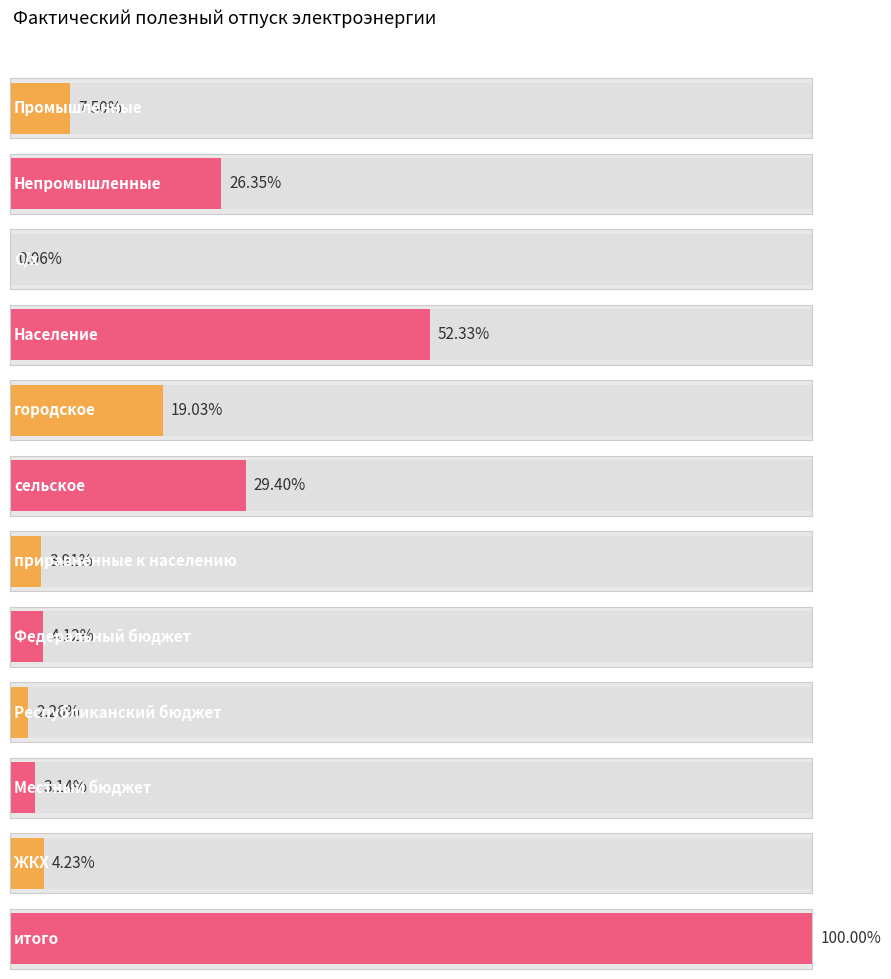

True or false: the data shows 24151579 at Непромышленные.

False